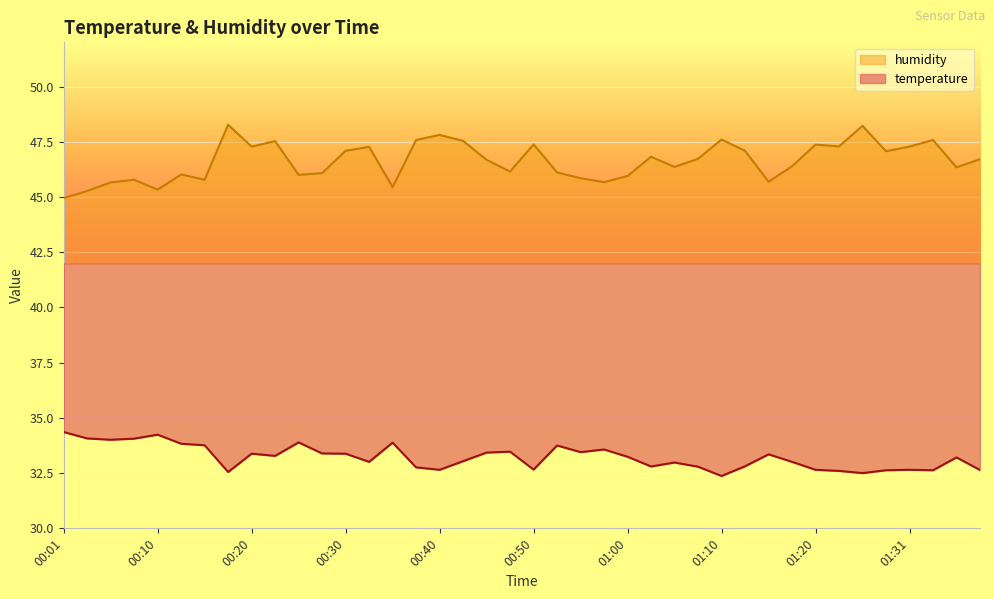

What is the average value of the humidity series?

46.6